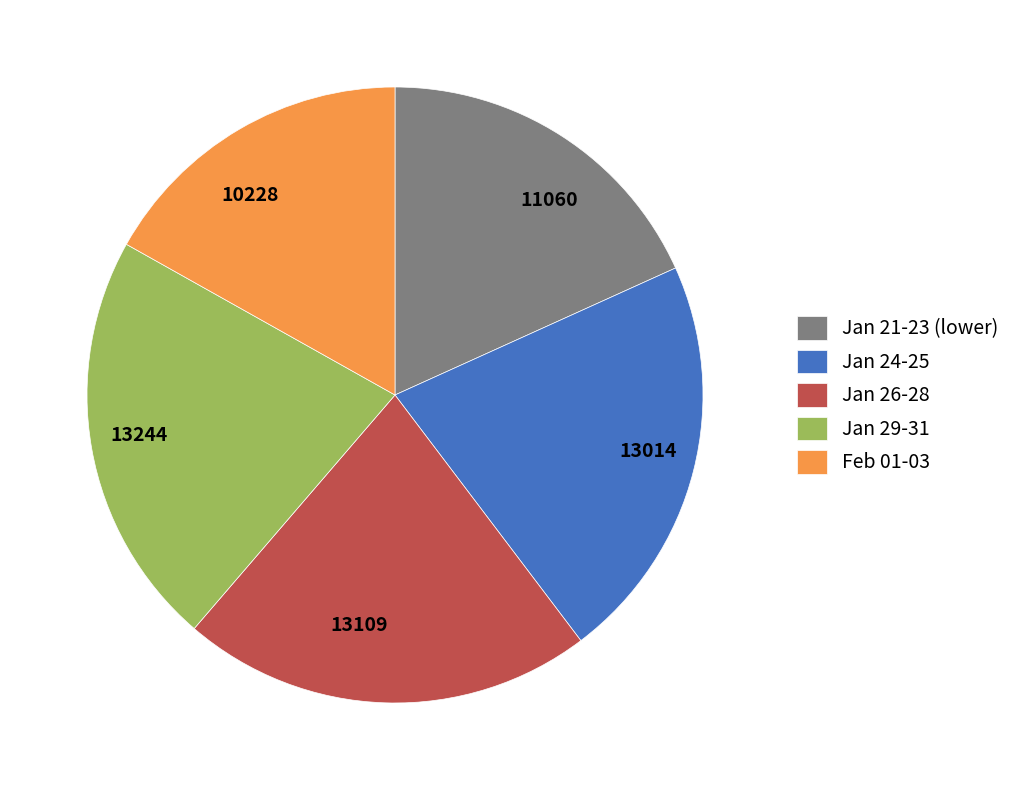

Does any single category account for the majority?

No